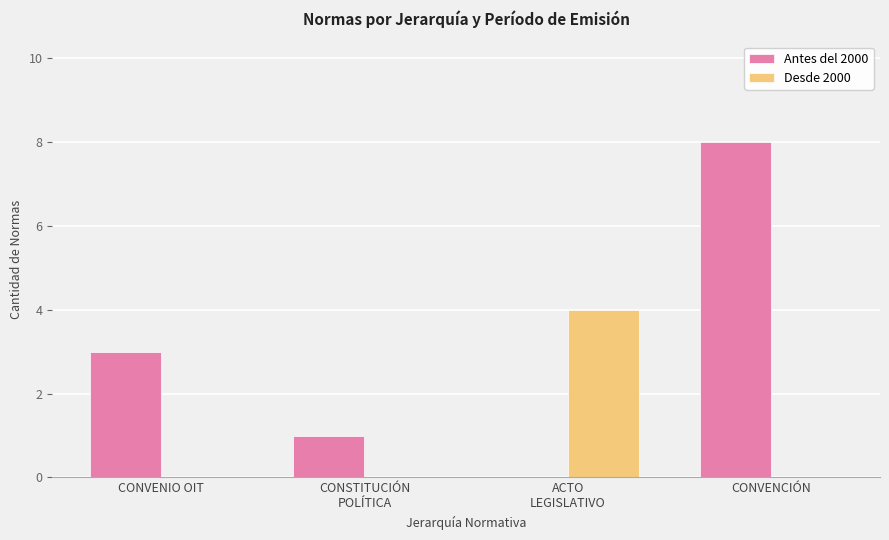

What is the sum of the Antes del 2000 values at CONVENIO OIT and CONVENCIÓN?

11